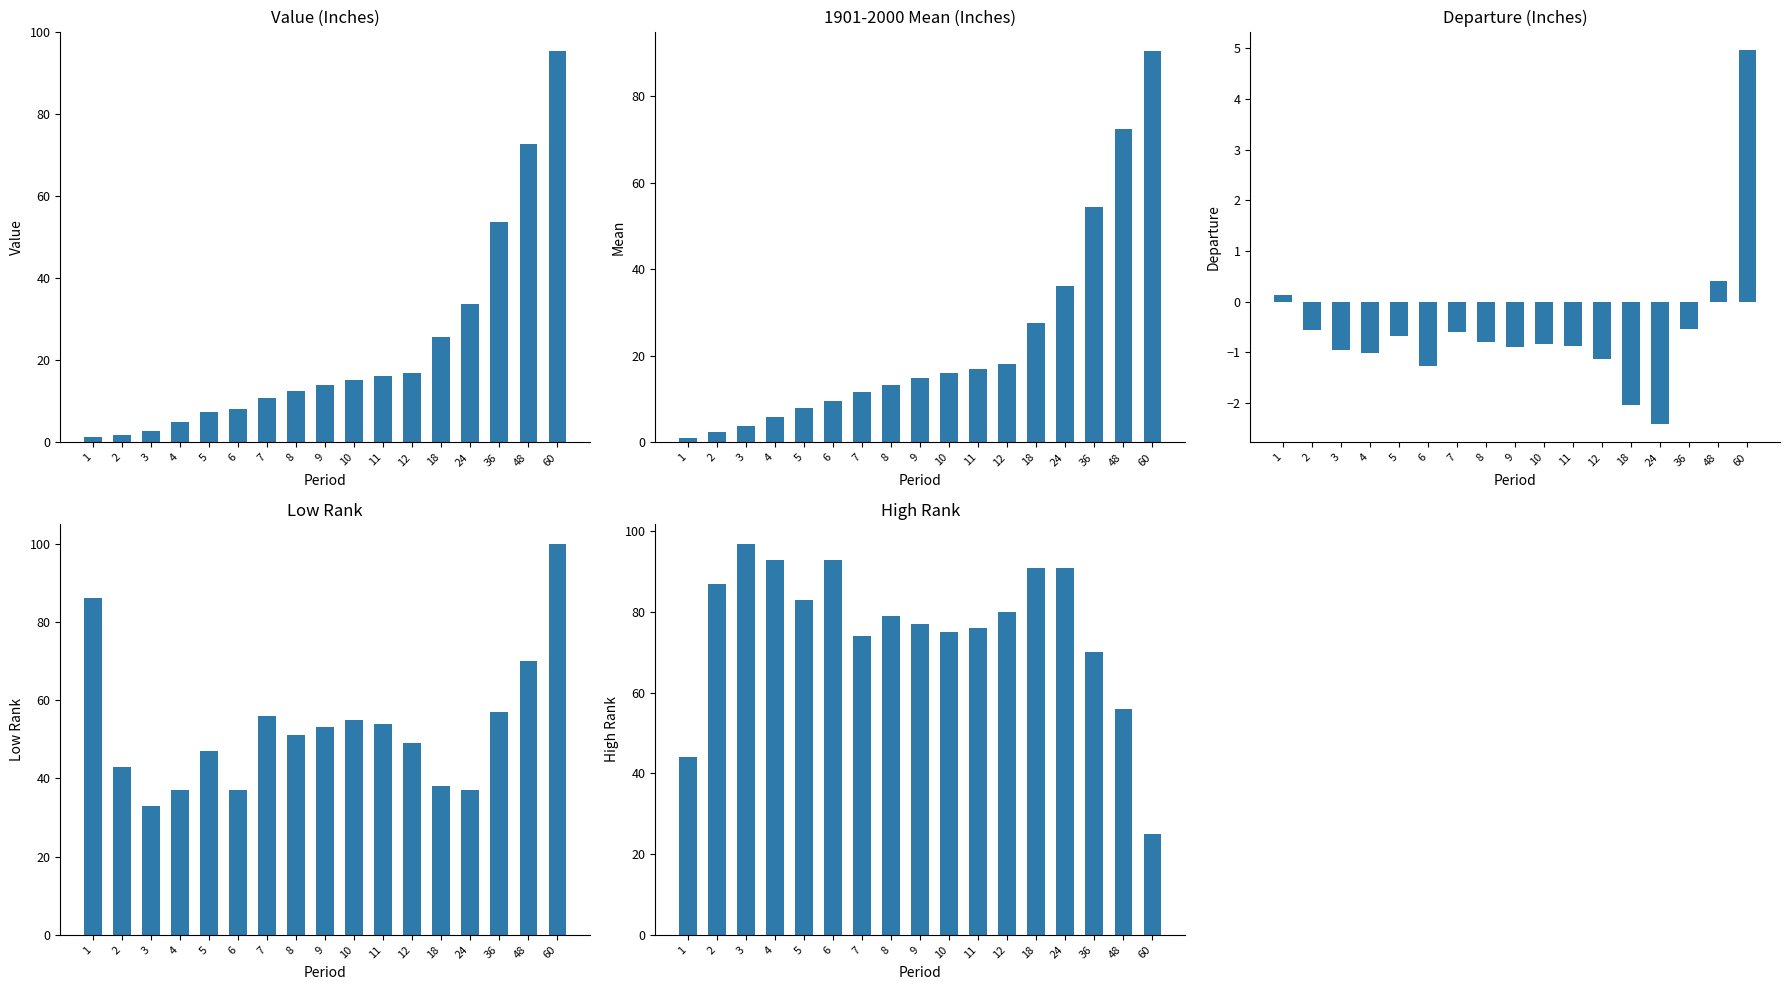

Which series has the largest total across all categories?

High Rank